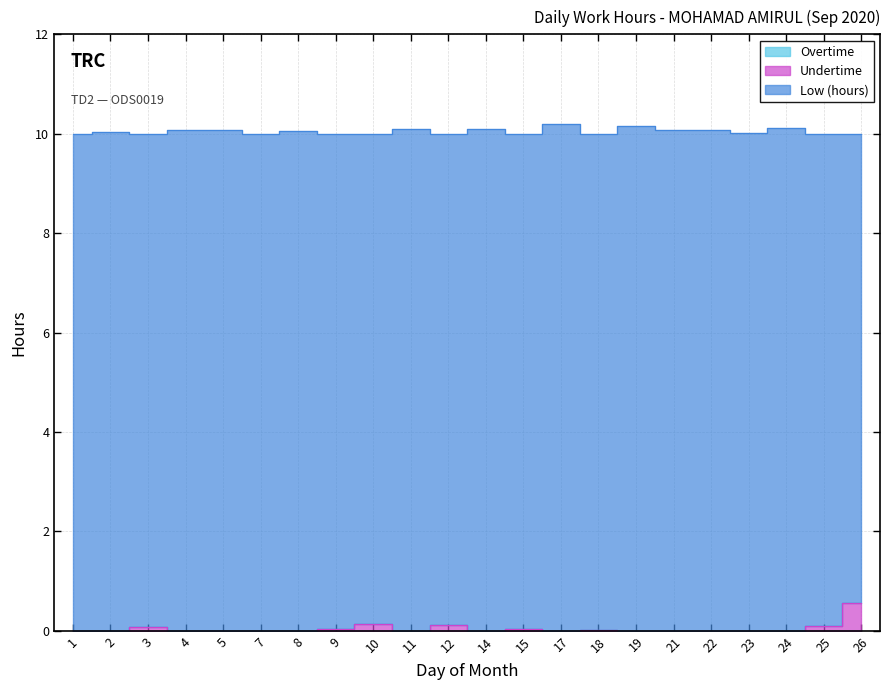

The Undertime series shows 0.0 at 14. True or false?

True